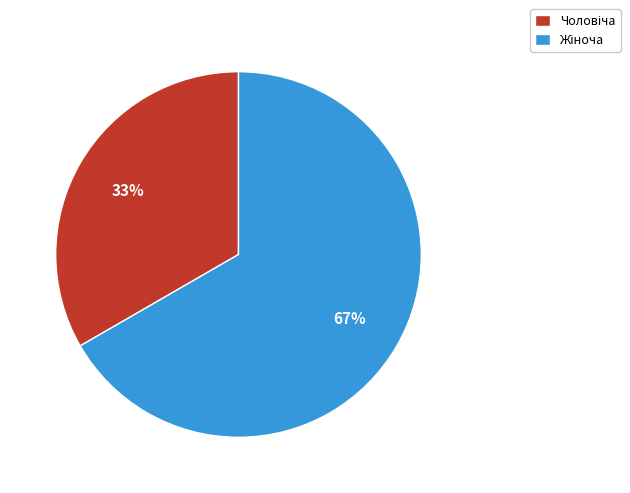

Does any single category account for the majority?

Yes